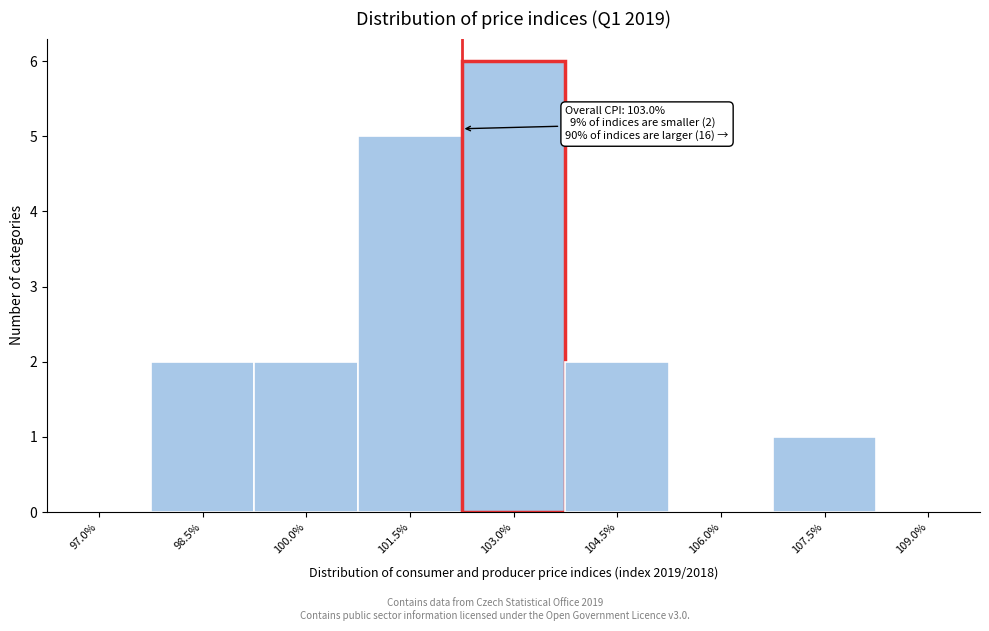

Between 98.5% and 101.5%, which is larger?

101.5%